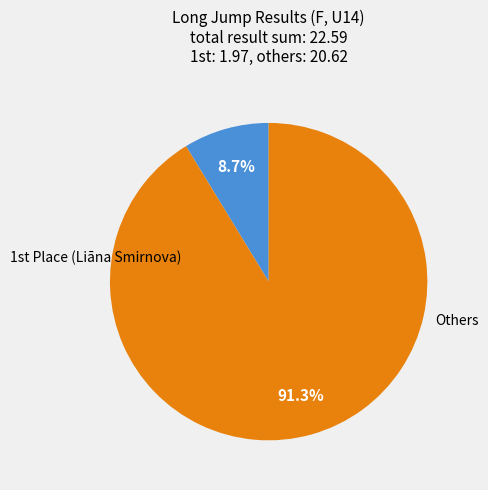

Is there any slice that represents more than half of the pie?

Yes